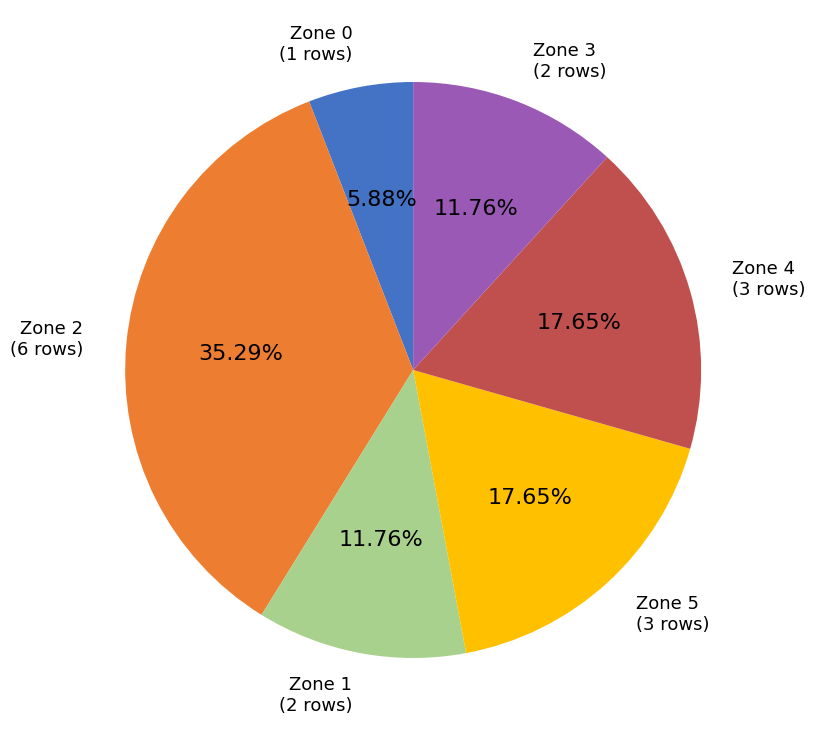

To the nearest percent, what is the combined percentage of Zone 5 and Zone 2?

53%